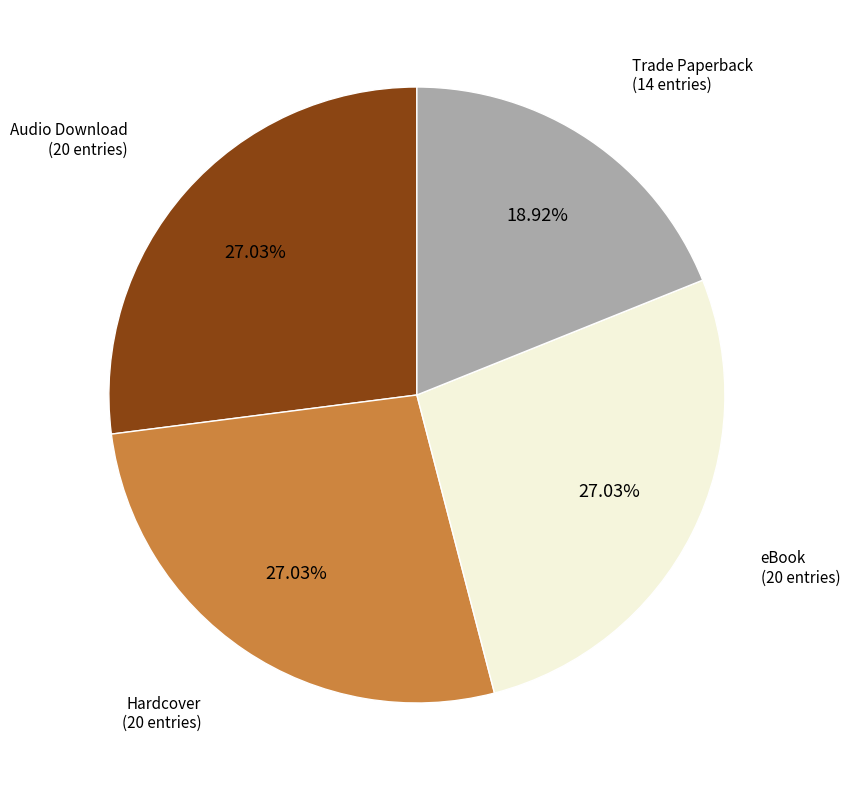

Is there a majority slice in this chart?

No